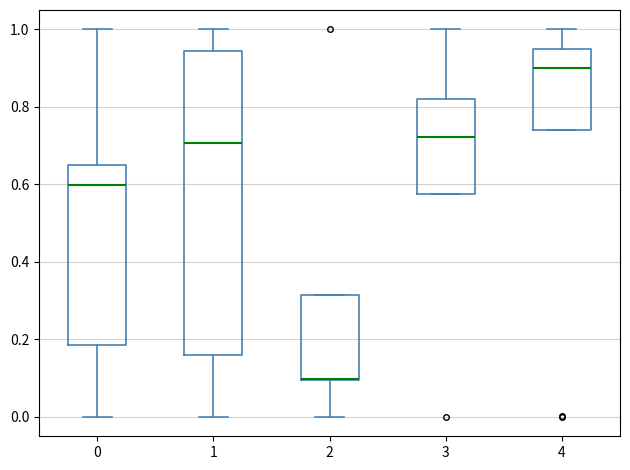

Reading left to right, transcribe this box plot: for each box, give where its median line is, the range the box spans, and where its two whiskers end, as read against the y-axis. The values are not printed on the chart, so give them approximately, as read against the axis.

0: median 0.60, box 0.18 to 0.64, whiskers 0.00 to 1.00
1: median 0.70, box 0.16 to 0.94, whiskers 0.00 to 1.00
2: median 0.10 (drawn on the box's lower edge), box 0.10 to 0.32, whiskers 0.00 to 0.32
3: median 0.72, box 0.58 to 0.82, whiskers 0.58 to 1.00
4: median 0.90, box 0.74 to 0.94, whiskers 0.74 to 1.00